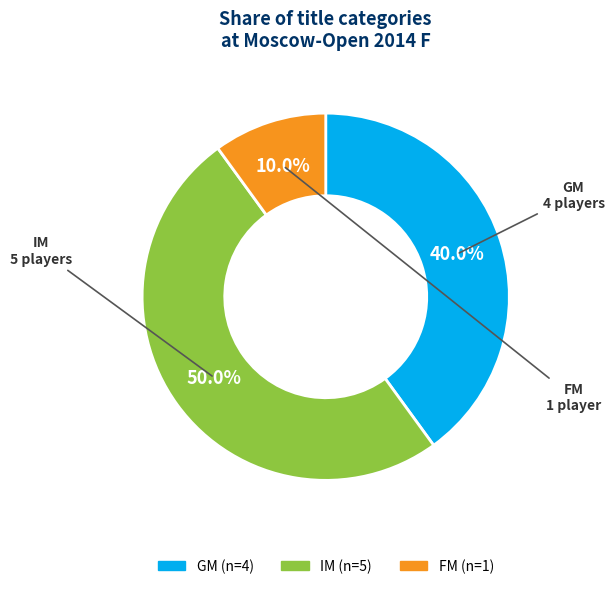

How many segments does this pie chart have?

3